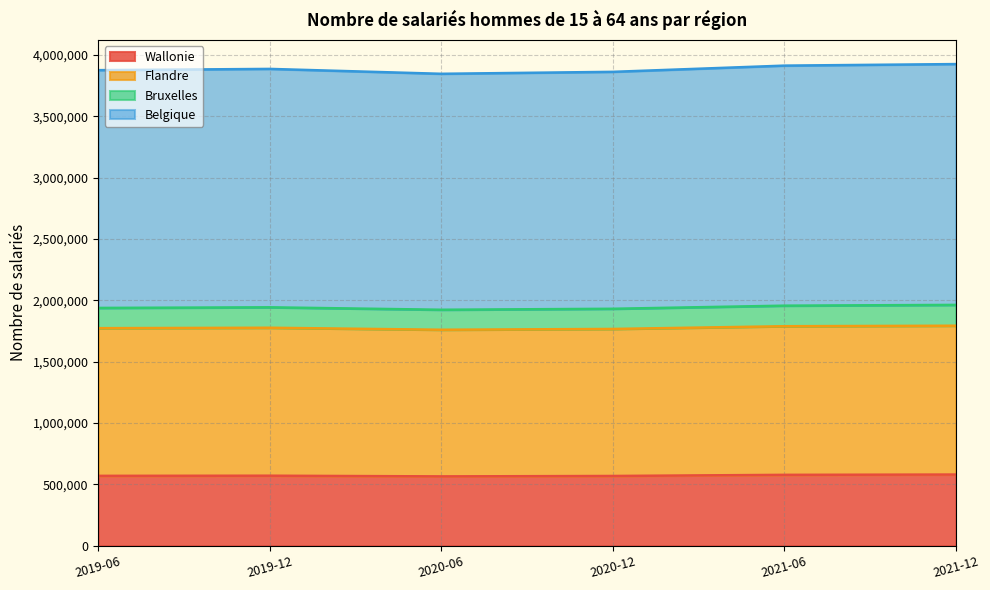

How many interior local peaks does the Flandre series have?

1